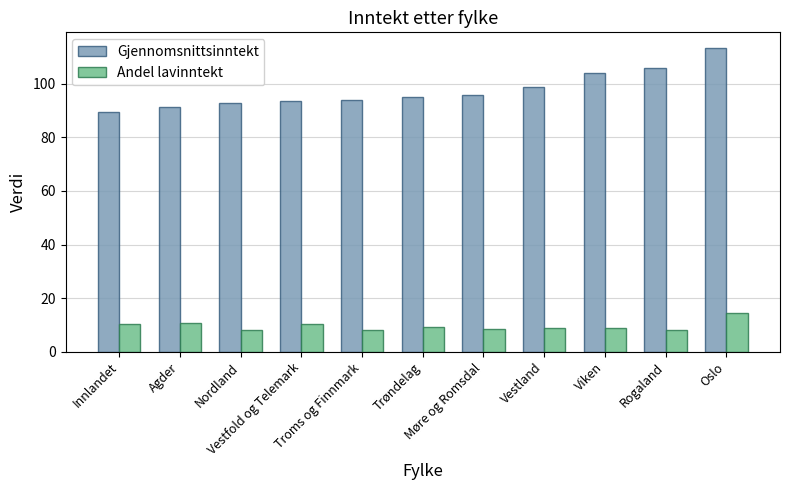

What is the highest value of the Andel lavinntekt series?

14.4